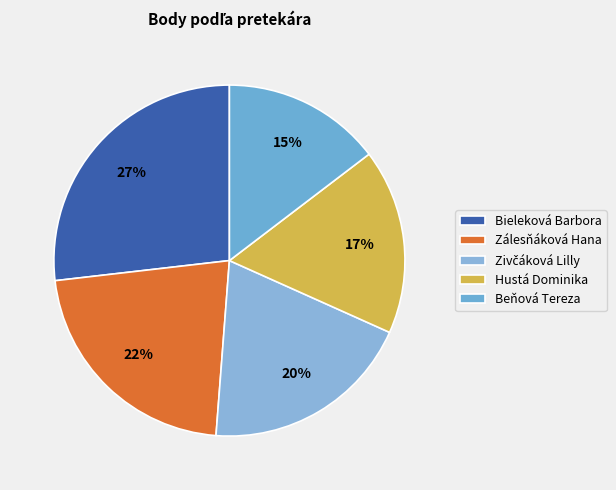

Does Zivčáková Lilly account for over 50% of the chart?

No